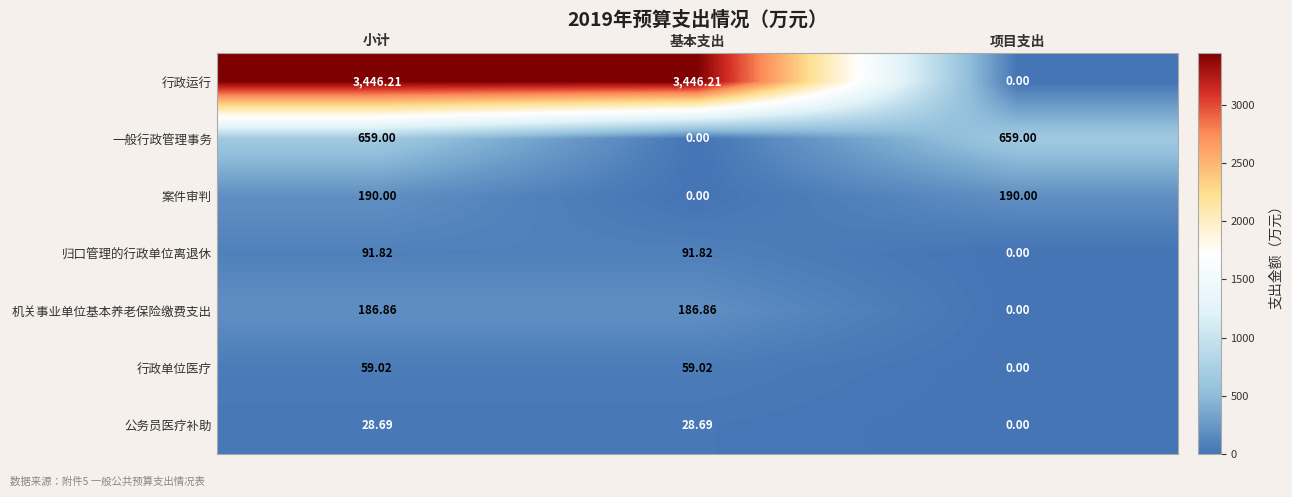

What is the total value across all series at 项目支出?

849.0